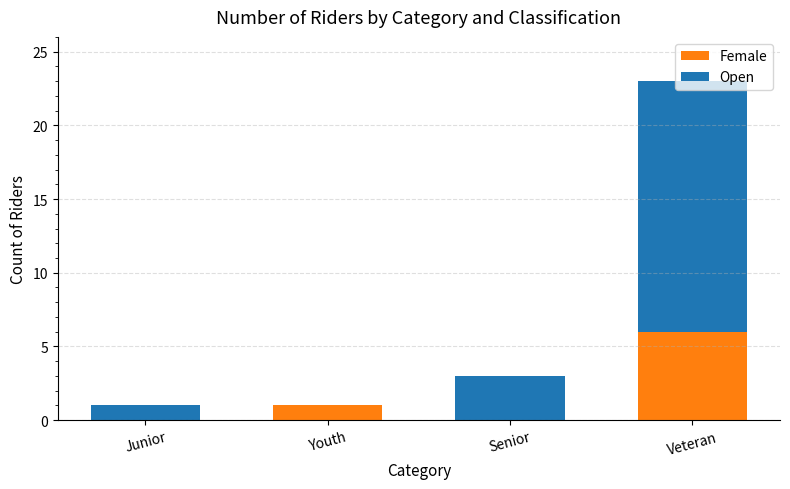

What is the sum of all Female values?

7